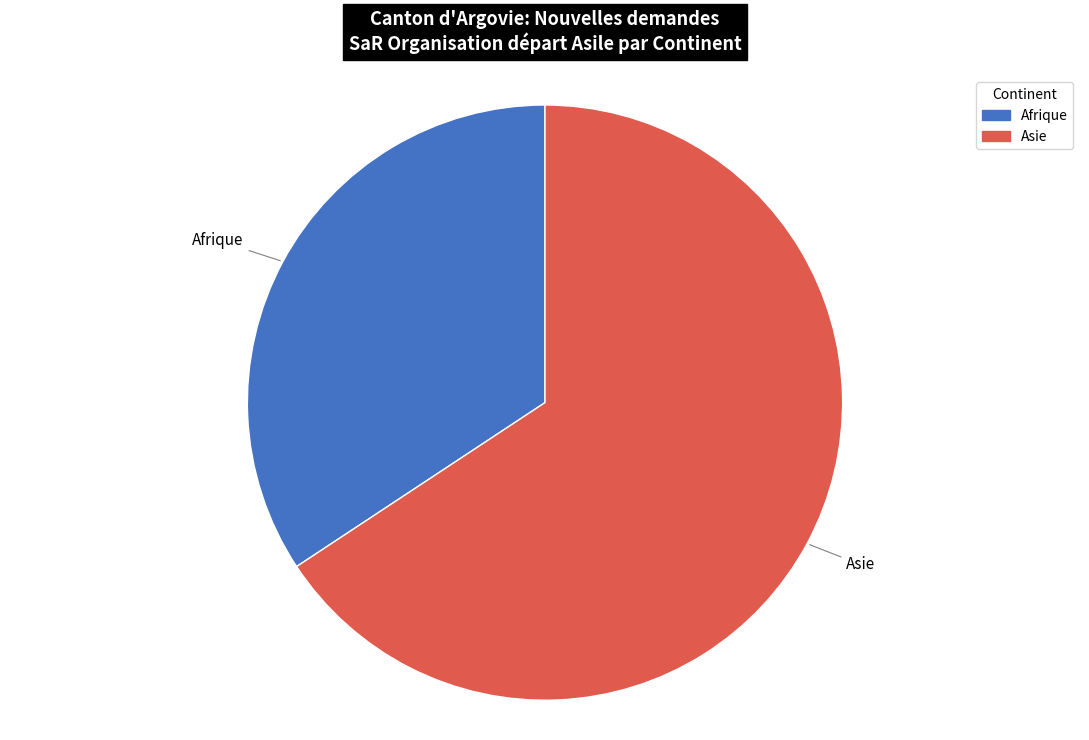

Which slice represents more than half of the pie?

Asie